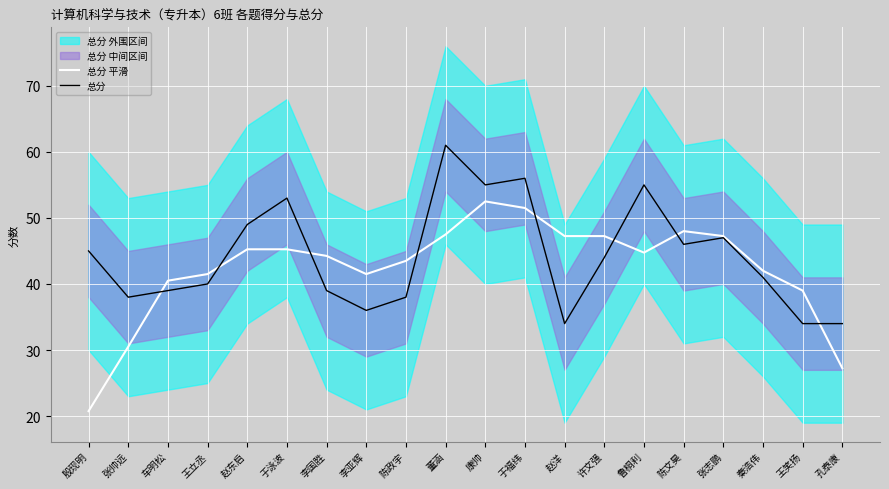

True or false: 总分 平滑 has more than 1 points higher than both neighbors.

True